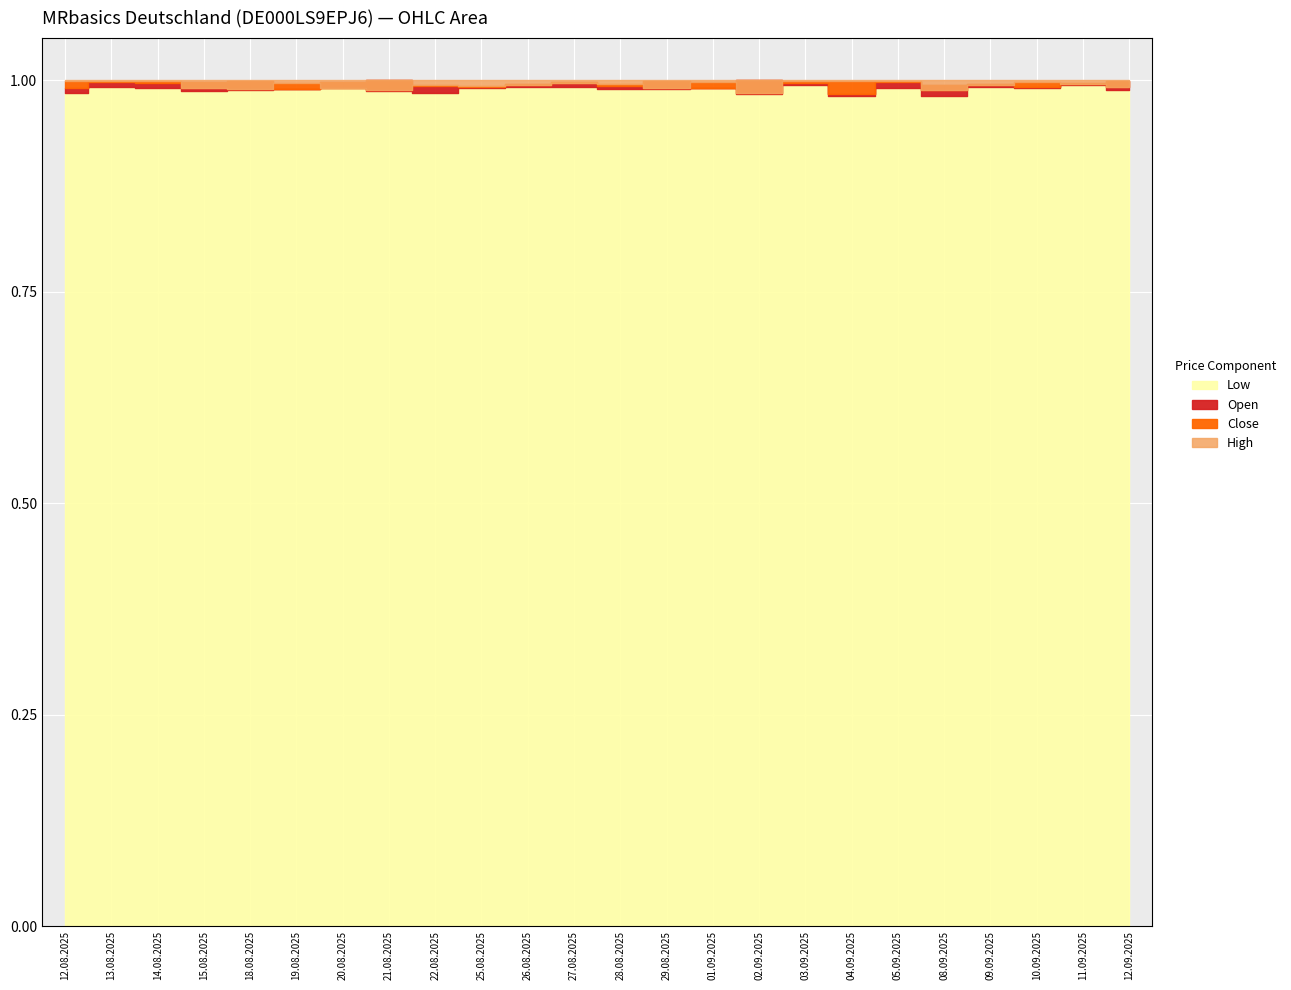

What are all the series names shown in the legend?

Open, High, Low, Close